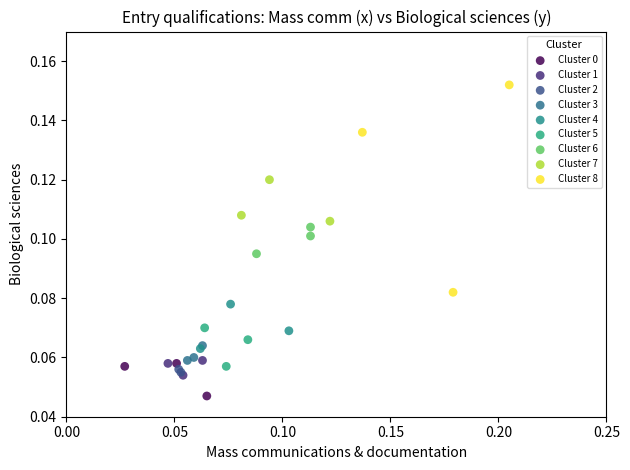

Which series reaches the maximum Y coordinate?

Cluster 8